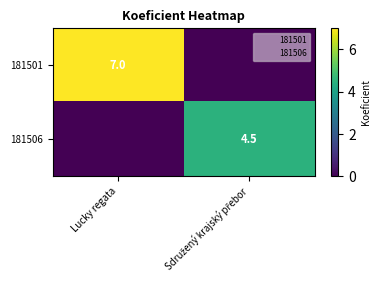

At which category is the sum across all series the highest?

Lucky regata